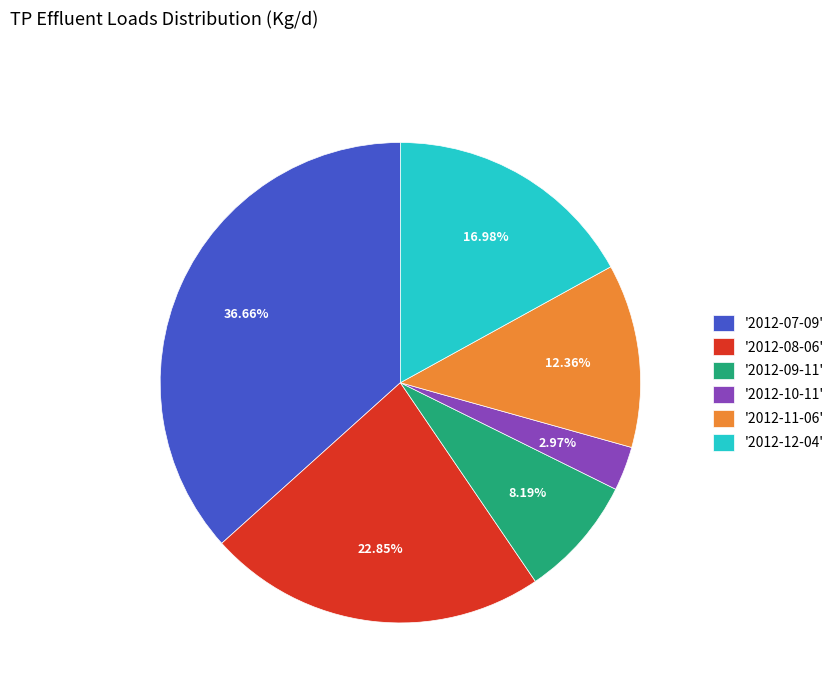

Which has a higher value, '2012-08-06' or '2012-12-04'?

'2012-08-06'